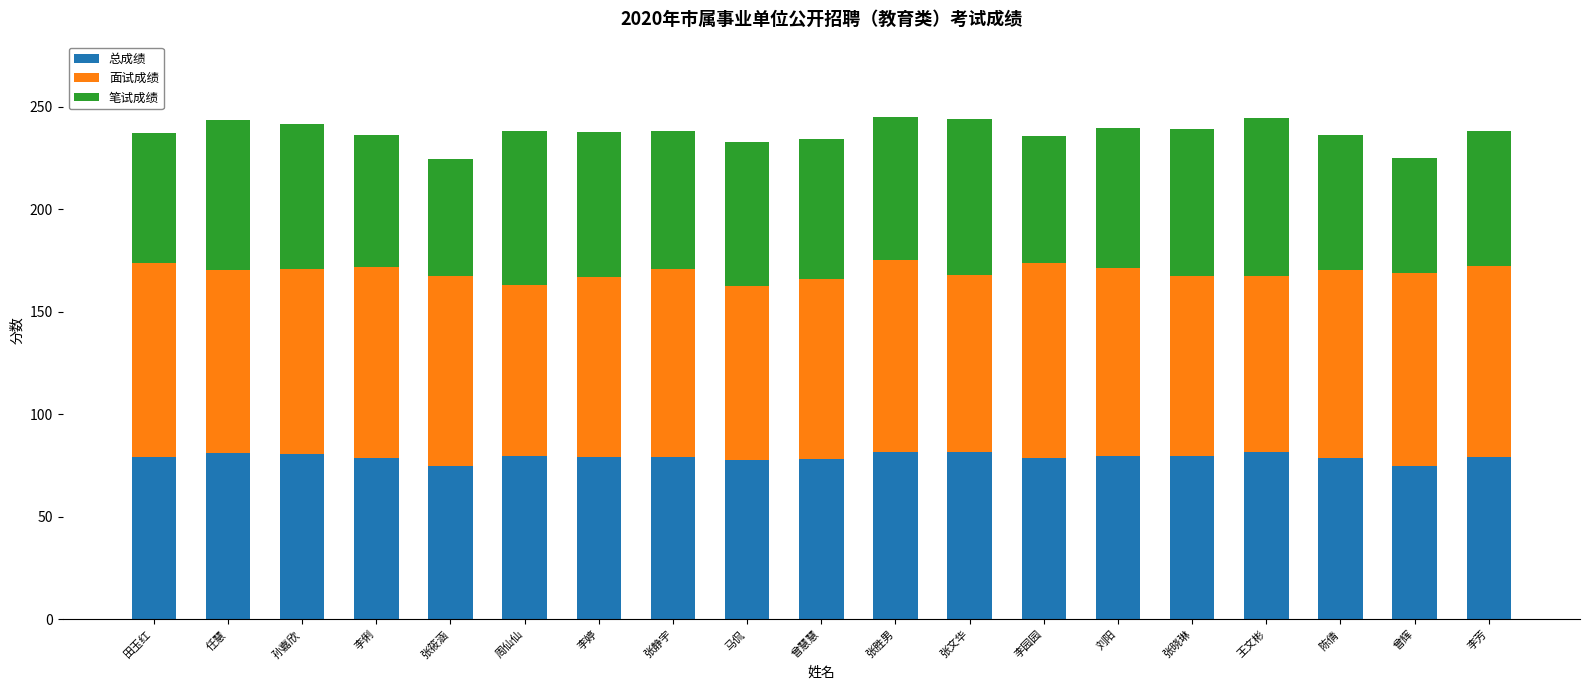

Read the 总成绩 value at 王文彬.

81.4